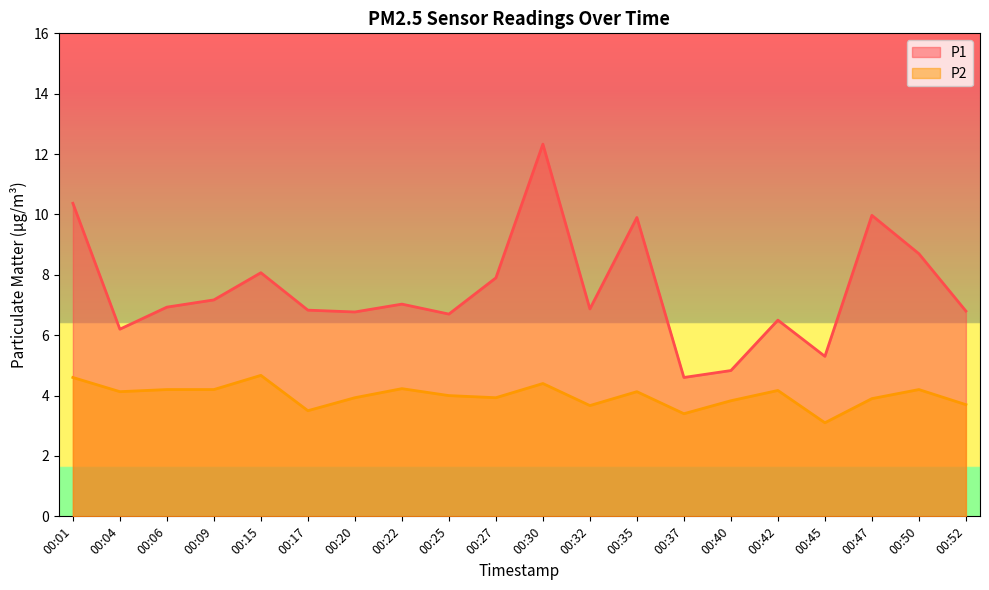

The value of P2 at 00:25 is 1.8. True or false?

False